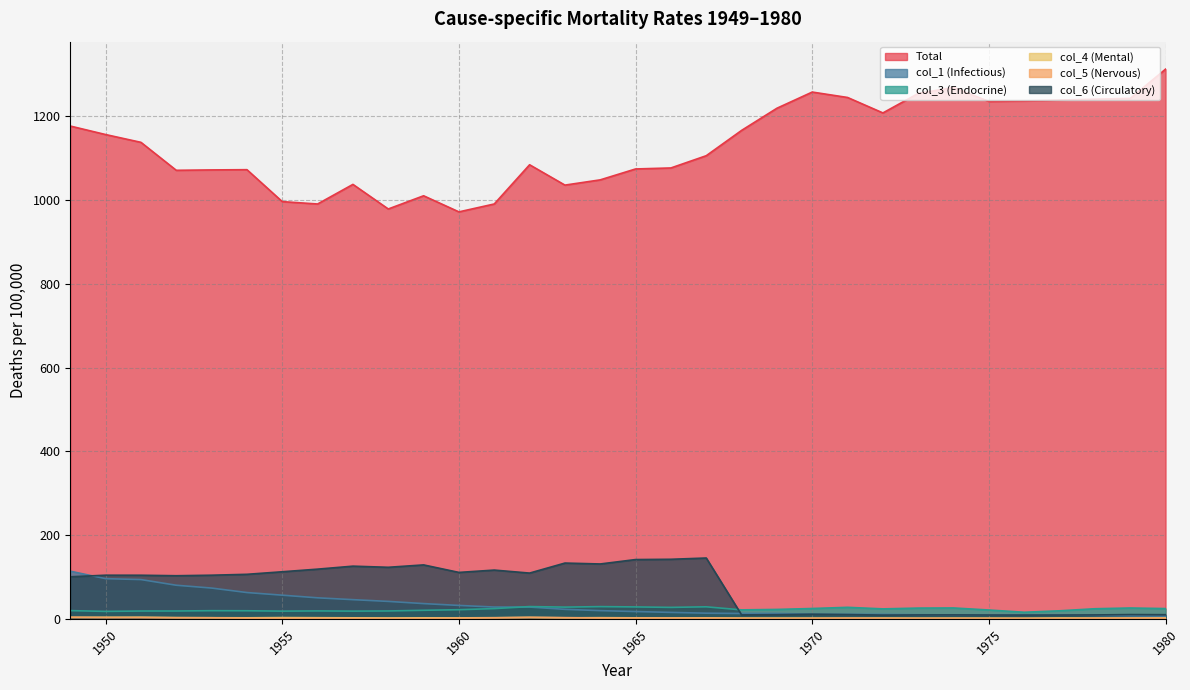

Is it true that col_3 (Endocrine) equals 31.3 at 1953?

False